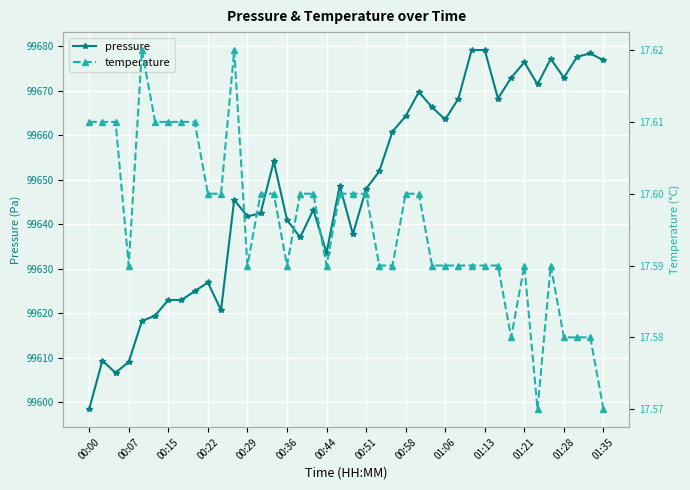

Is it true that pressure equals 99598.4 at 00:00?

True